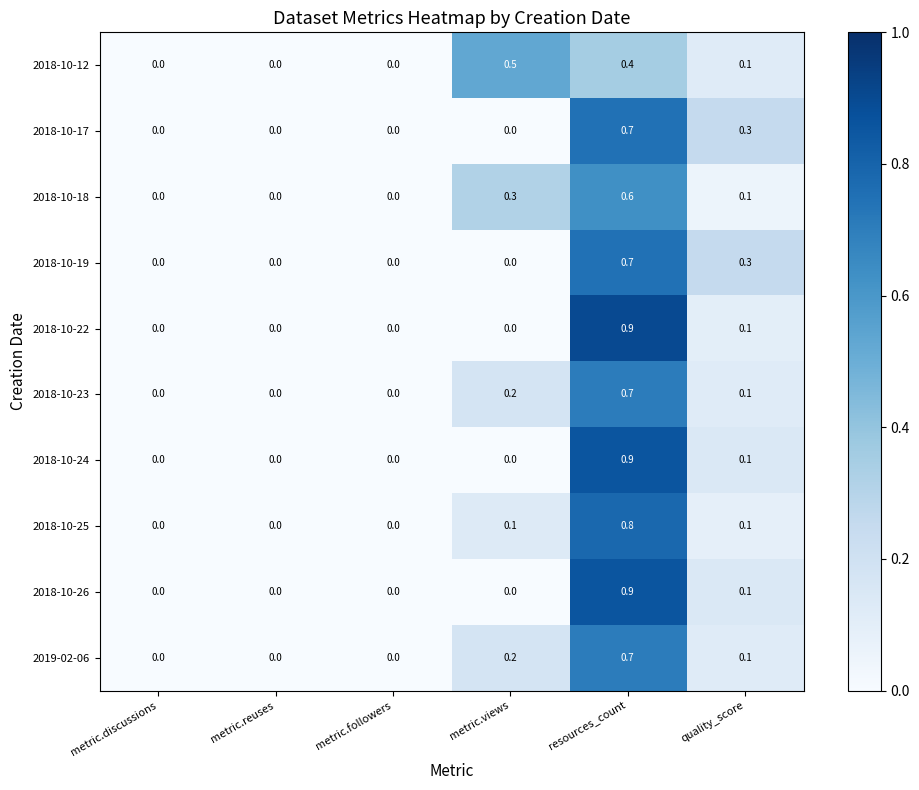

What is the total value across all series at resources_count?

7.3